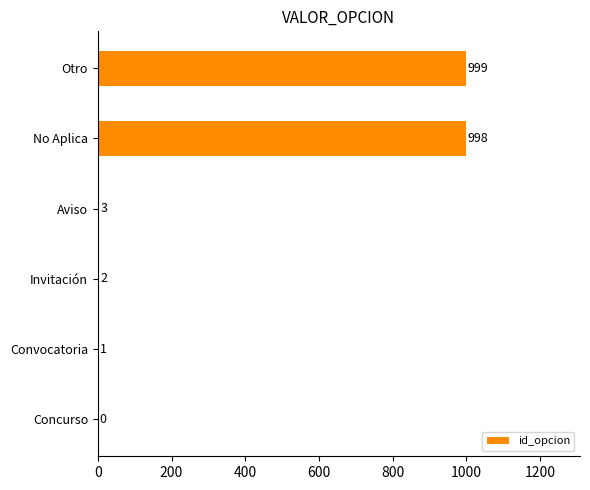

True or false: the data shows 999 at Otro.

True